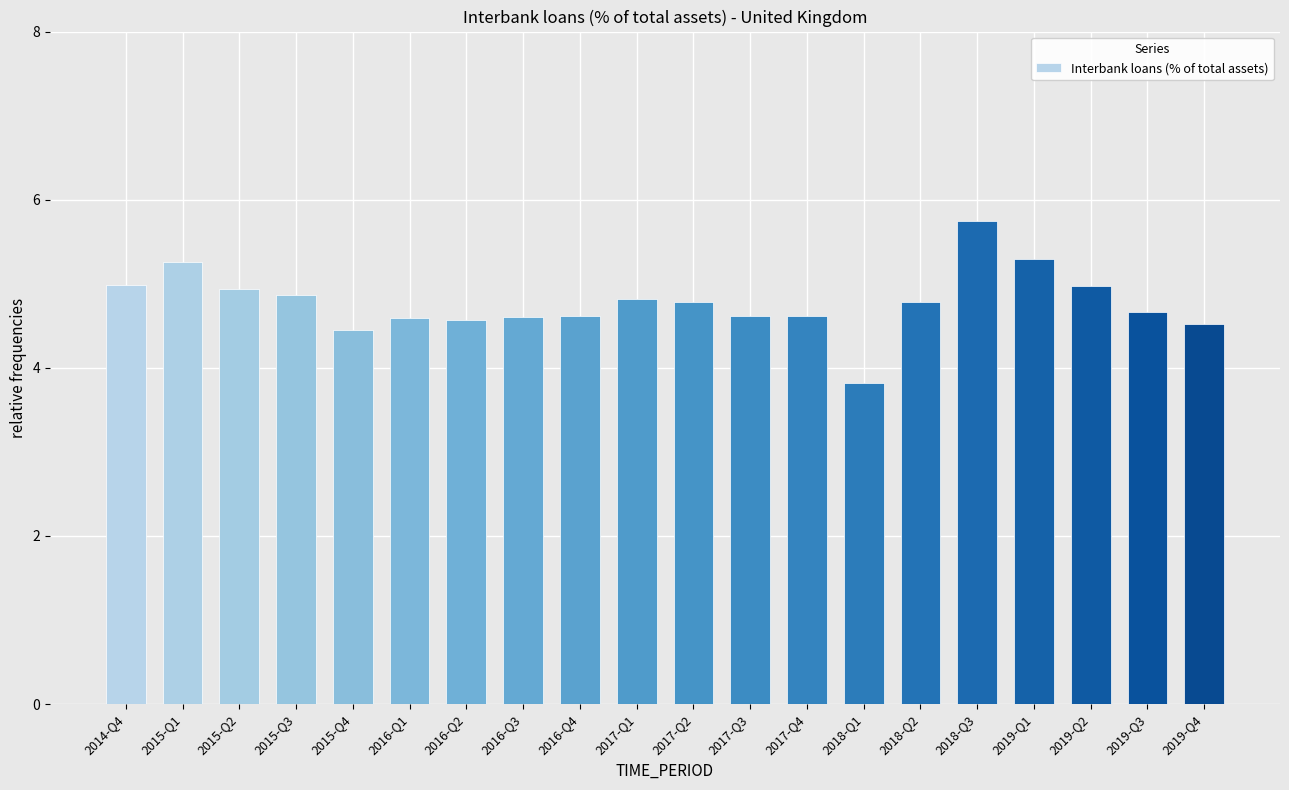

What is the ratio of the value at 2017-Q1 to the value at 2019-Q3?

1.0